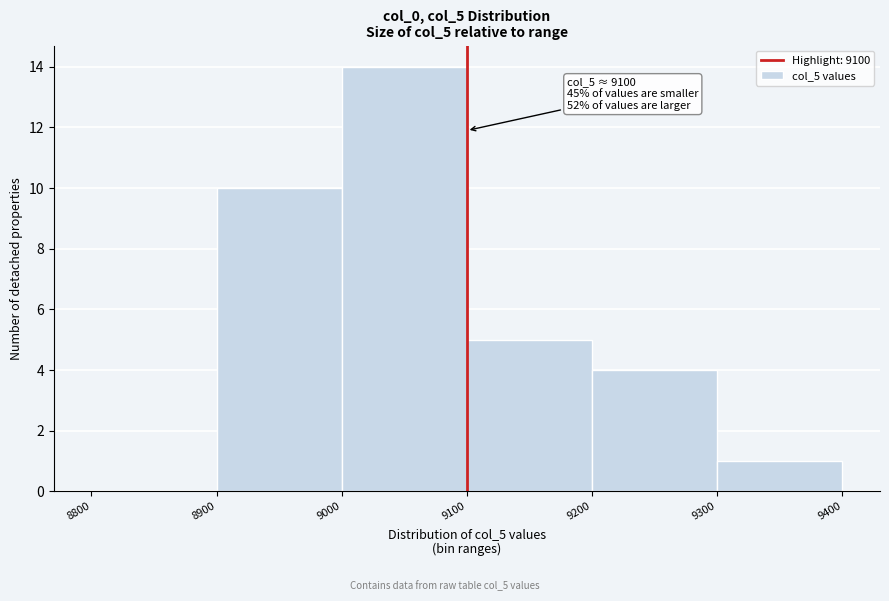

Over which range of the x-axis is the bar tallest?

9000 to 9100